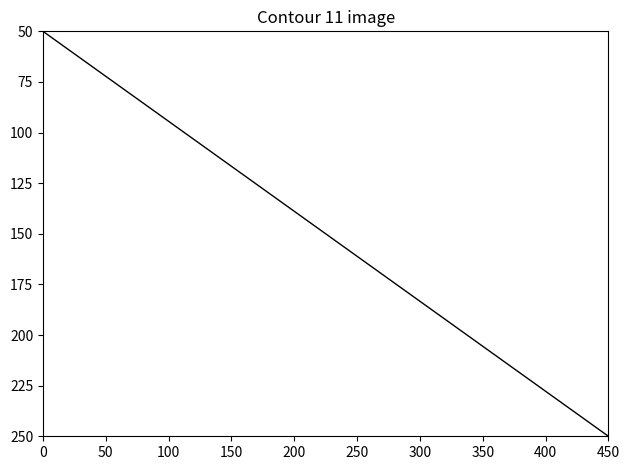

What is the minimum value shown in the chart?

50.0